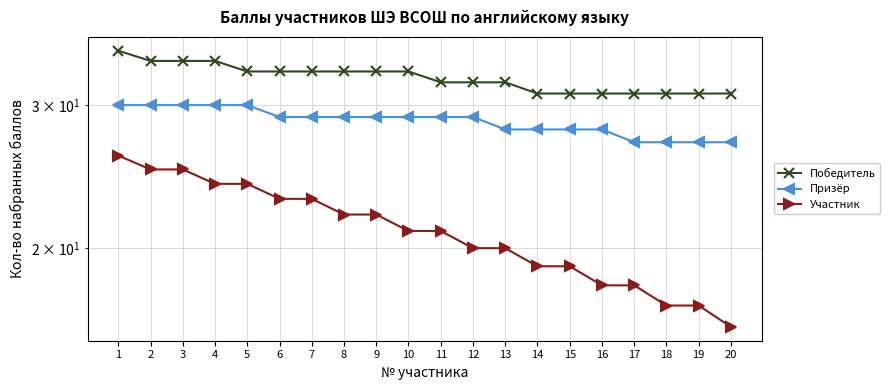

Which series has the widest spread of values?

Участник